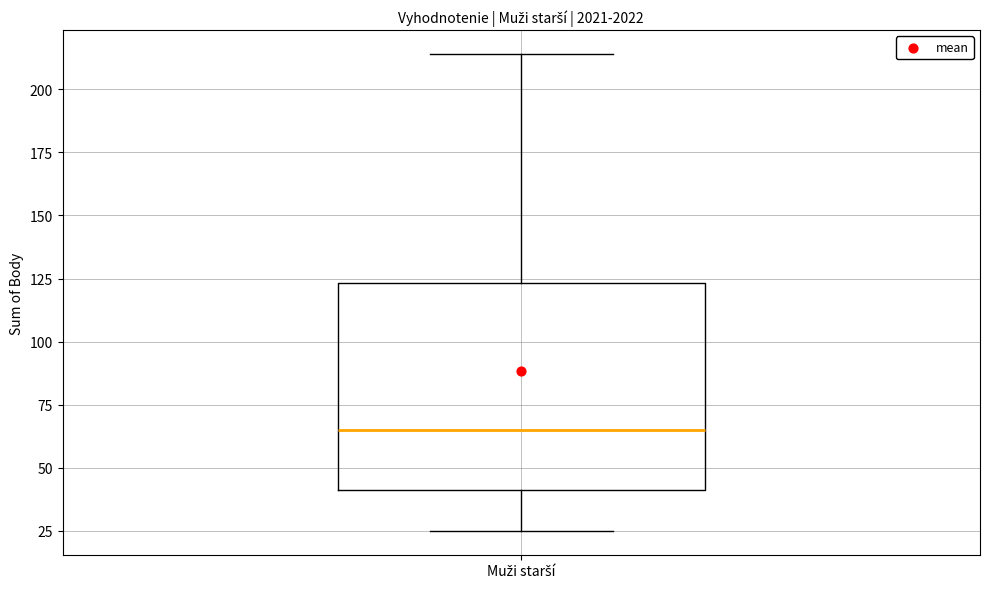

Read this box plot against the y-axis: the position of the median line, the range covered by the box, and the ends of both whiskers. The values are not printed on the chart, so give them approximately, as read against the axis.

median 65, box 40 to 125, whiskers 25 to 215